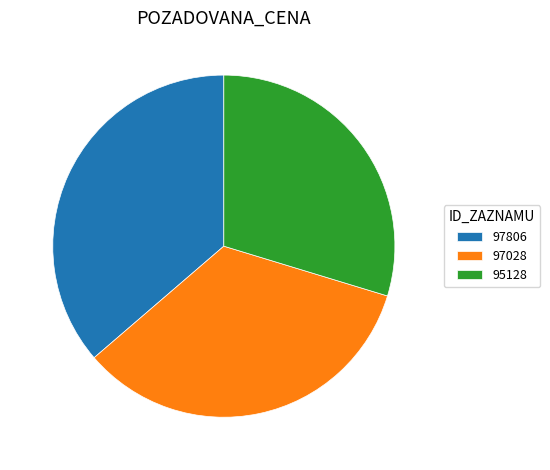

True or false: 95128 accounts for 30% of the total.

True